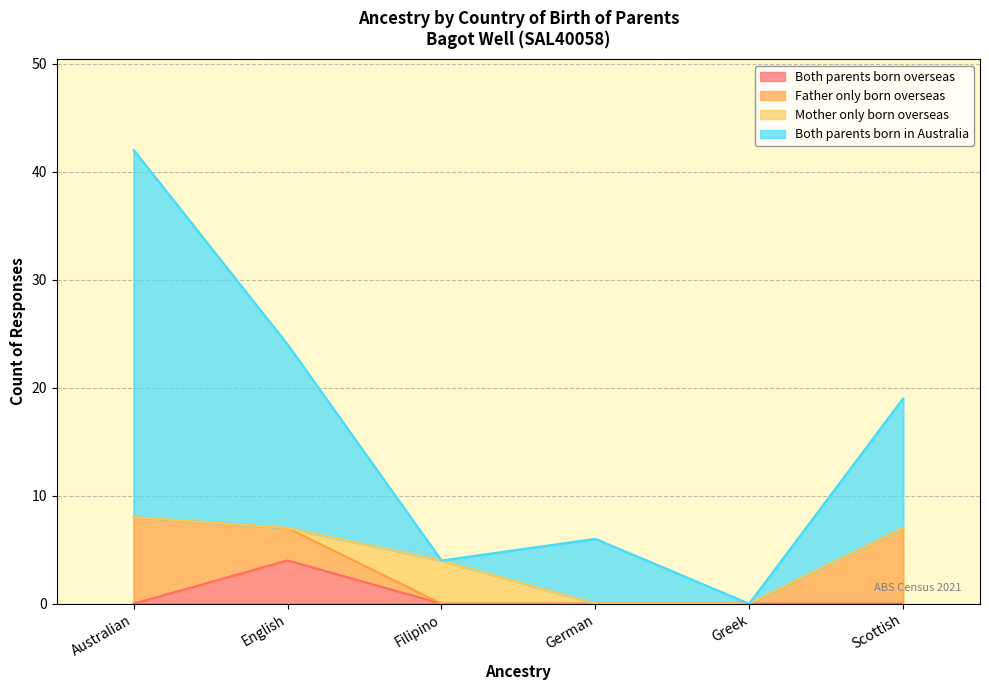

What value does the Both parents born overseas series have at English?

4